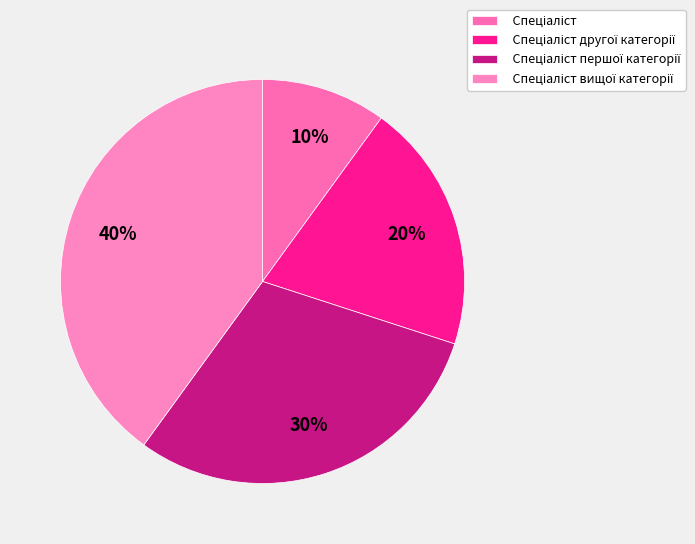

How many slices are in this pie chart?

4